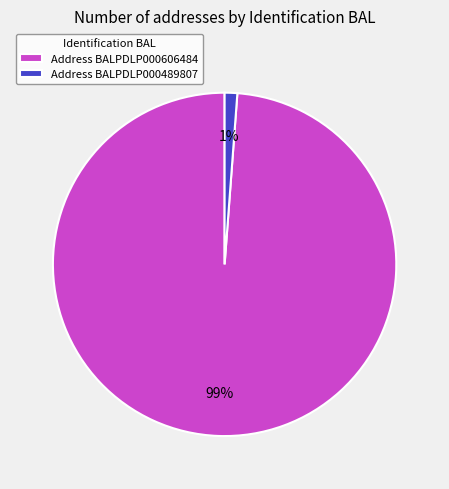

Do Address BALPDLP000489807 and Address BALPDLP000606484 together represent more than half of the pie?

Yes